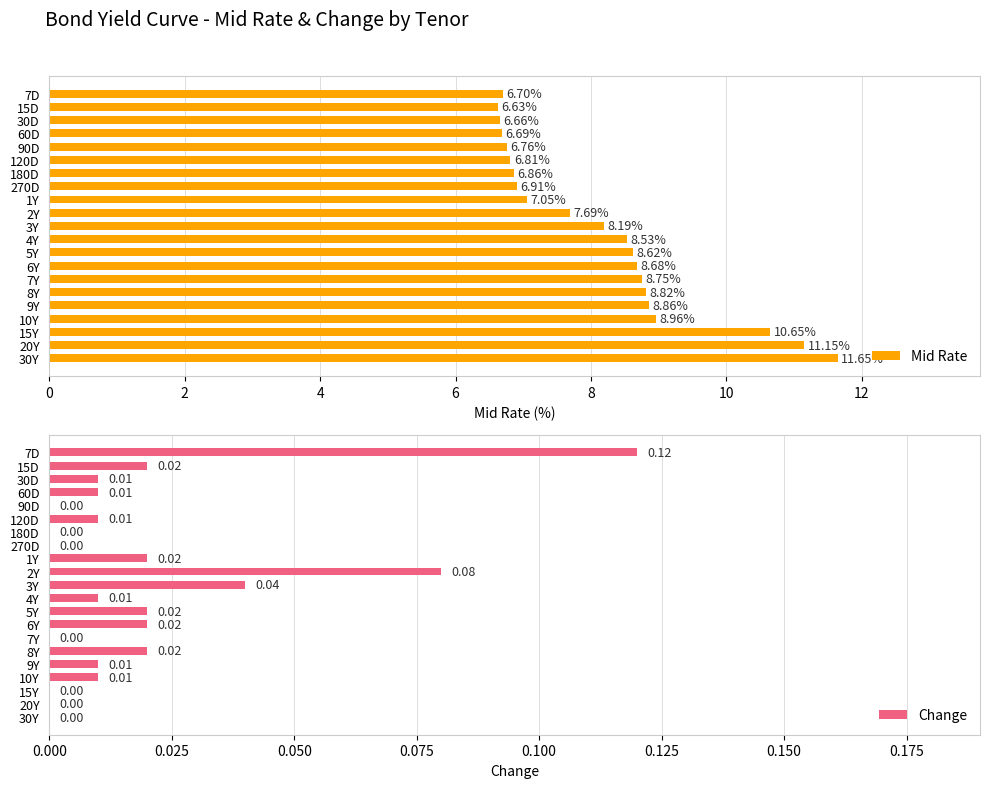

What is the difference between the Mid Rate values at 7Y and 2Y?

1.1